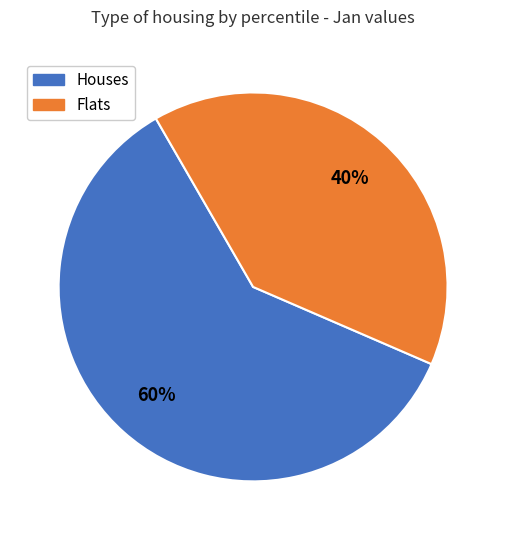

Does any single category account for the majority?

Yes